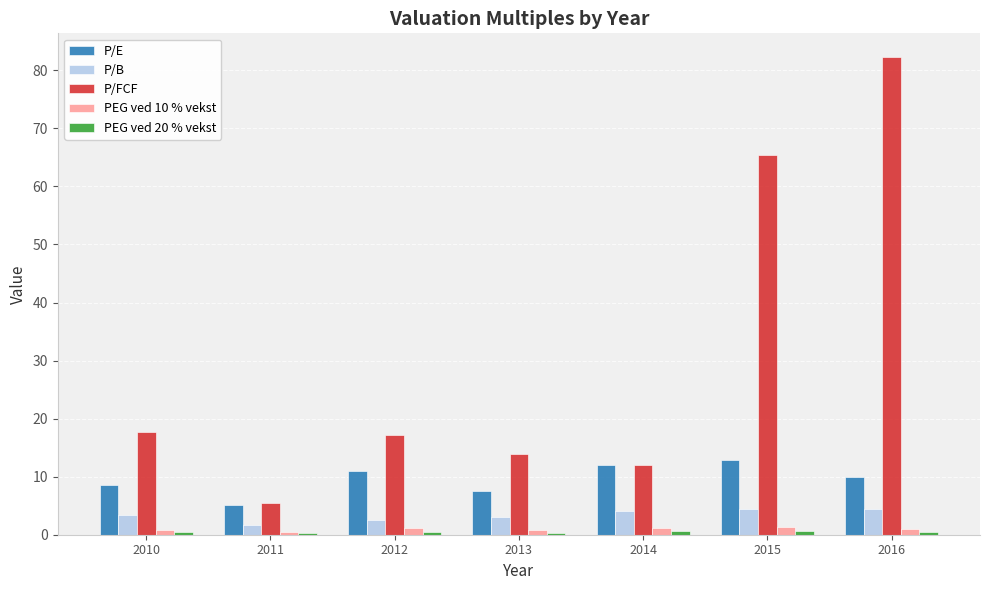

Which series has the widest spread of values?

P/FCF